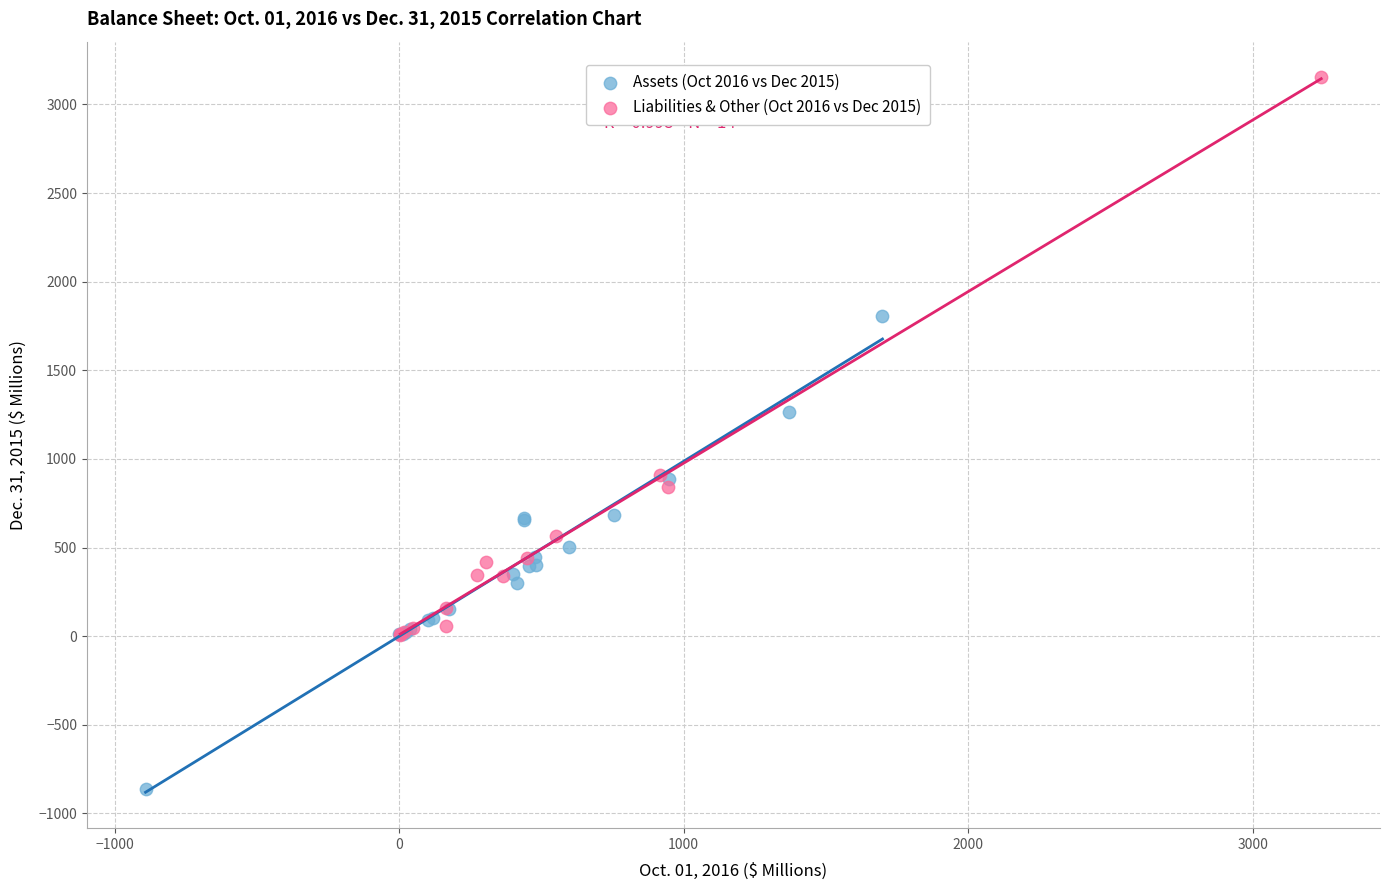

Which series reaches the maximum Y coordinate?

Liabilities & Other (Oct 2016 vs Dec 2015)